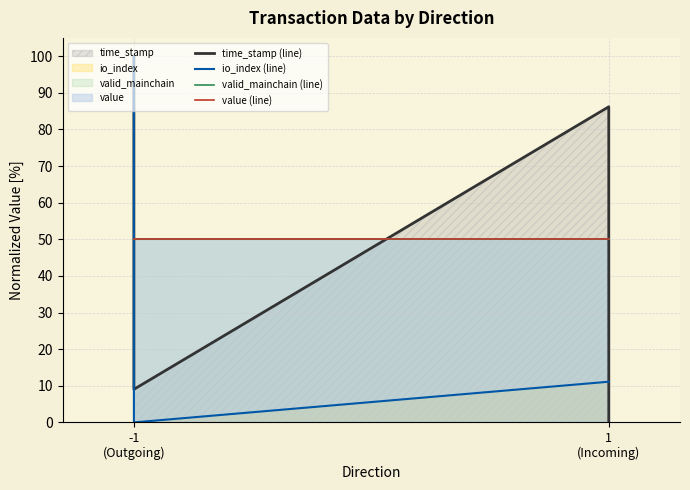

How many data points in io_index (line) are less than 11?

1